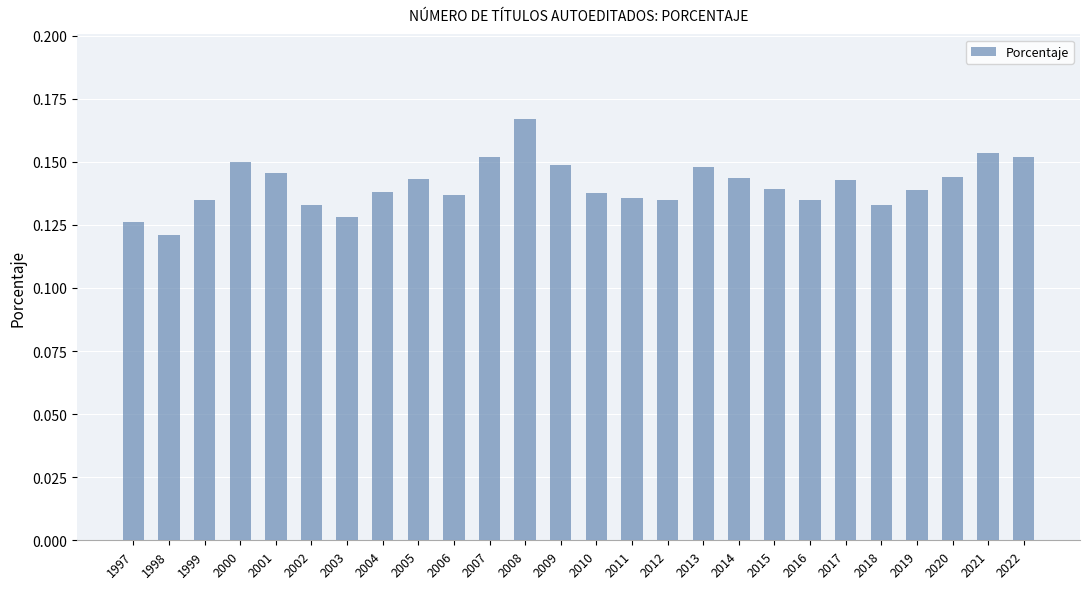

At which category does the chart reach its minimum across all series?

1998